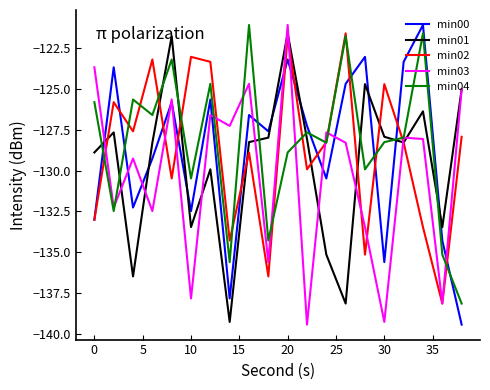

How many series are shown in this chart?

5